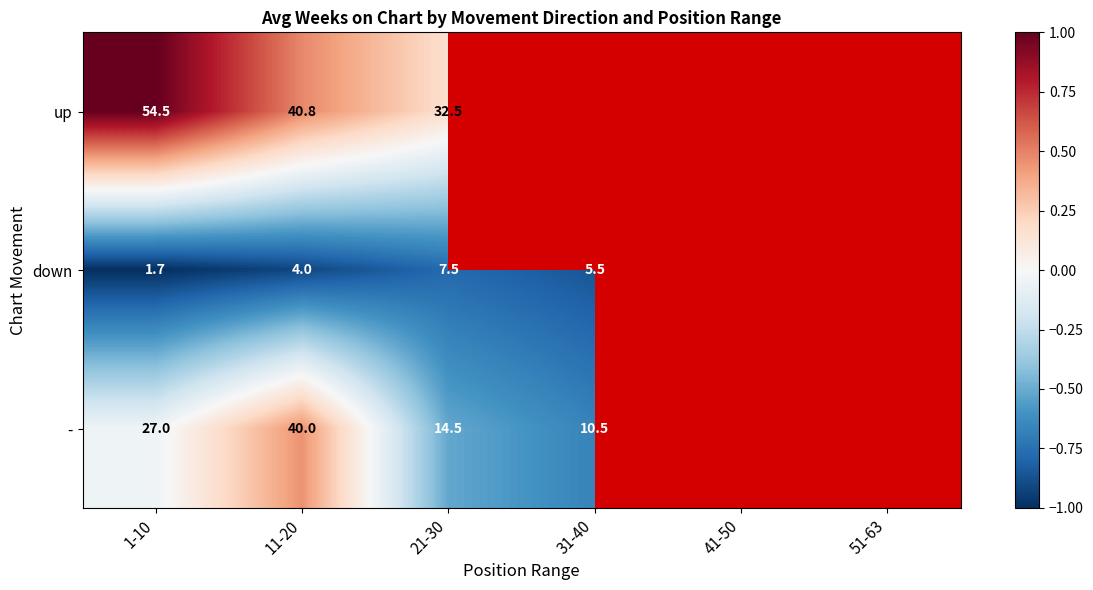

Is it true that - equals -0.3 at 21-30?

False